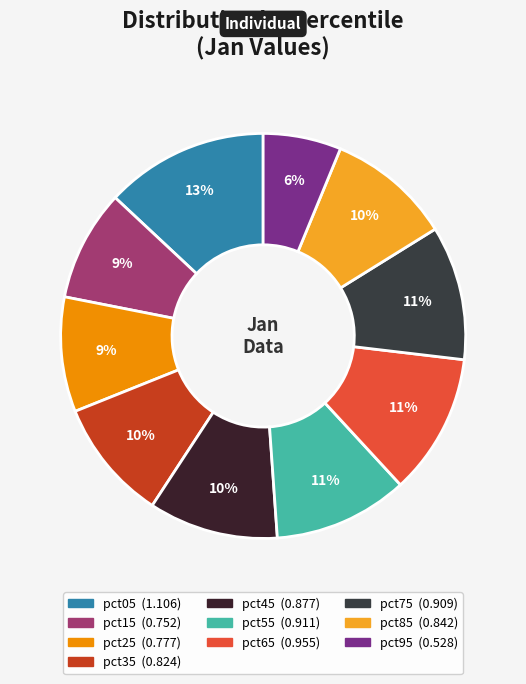

What percentage do pct05 and pct35 together represent?

22.7%